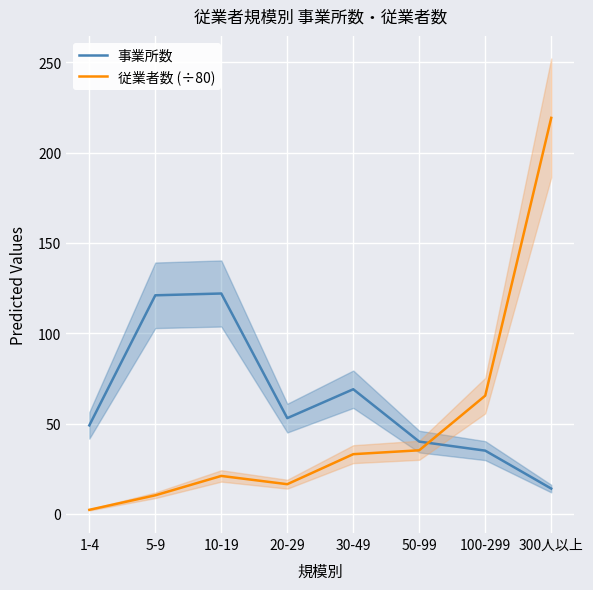

True or false: 事業所数 has more than 2 points higher than both neighbors.

False